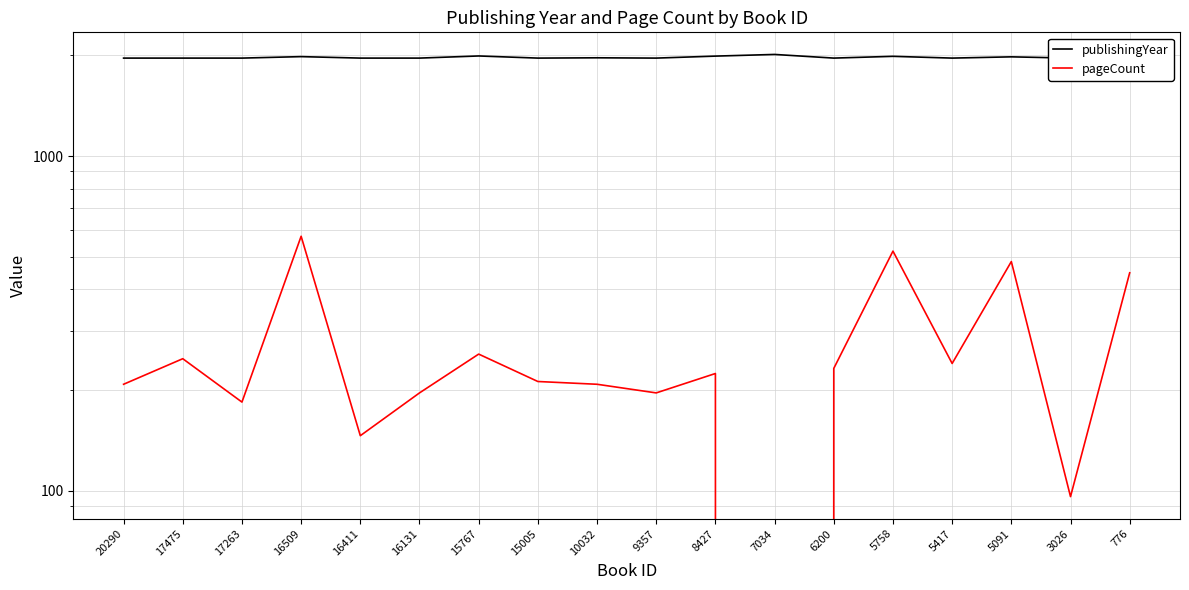

What is the difference between the maximum and second lowest values in the publishingYear series?

50